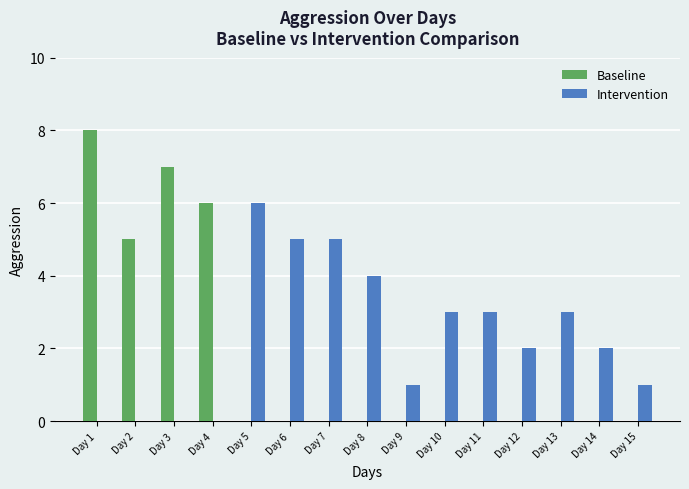

Is it true that Intervention equals 1 at Day 15?

True